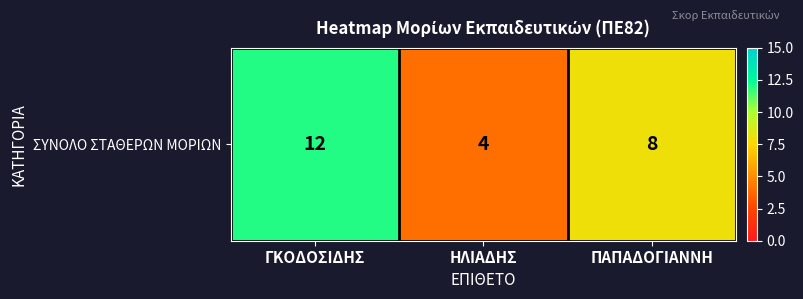

Is it true that the value at ΠΑΠΑΔΟΓΙΑΝΝΗ is 8?

True